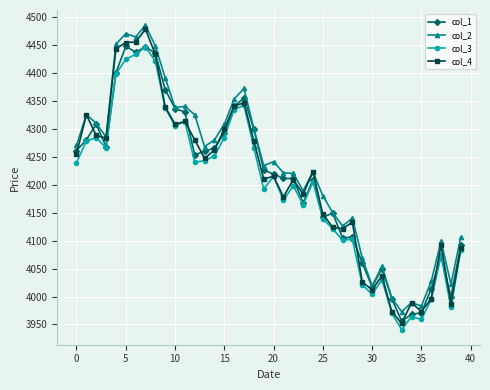

What is the value of the col_4 point at the 17th from the left?

4341